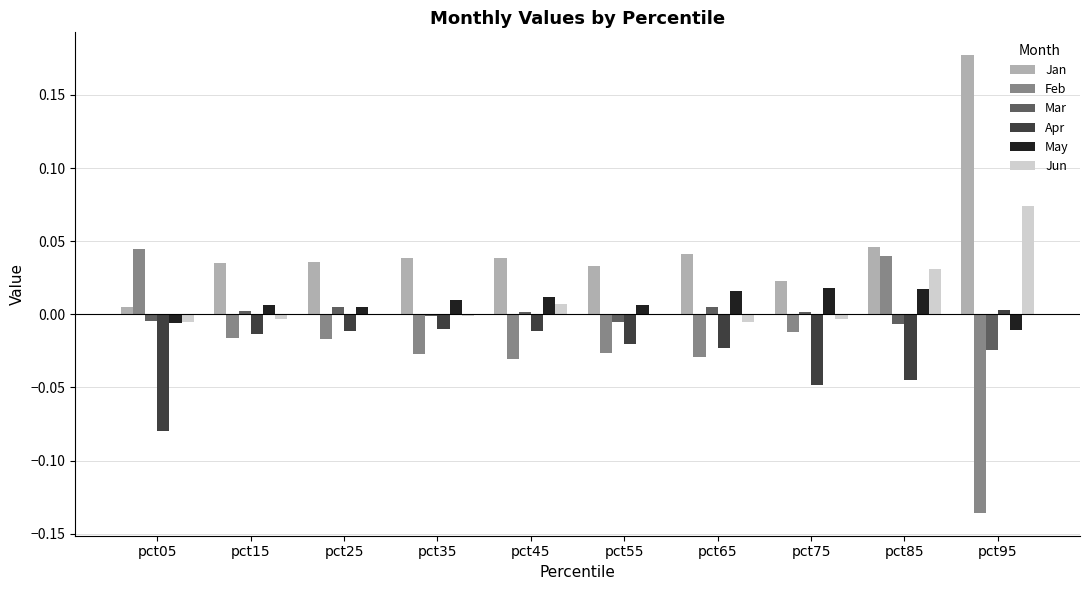

At which label does Apr reach its peak?

pct95